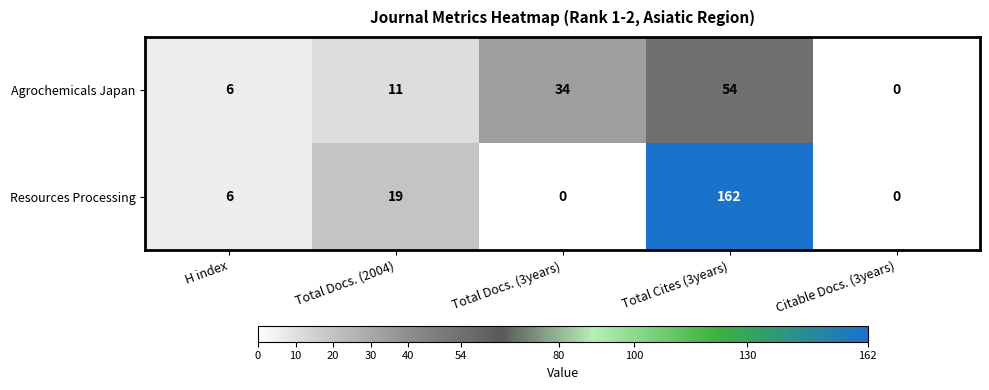

What is the maximum value shown in the chart?

162